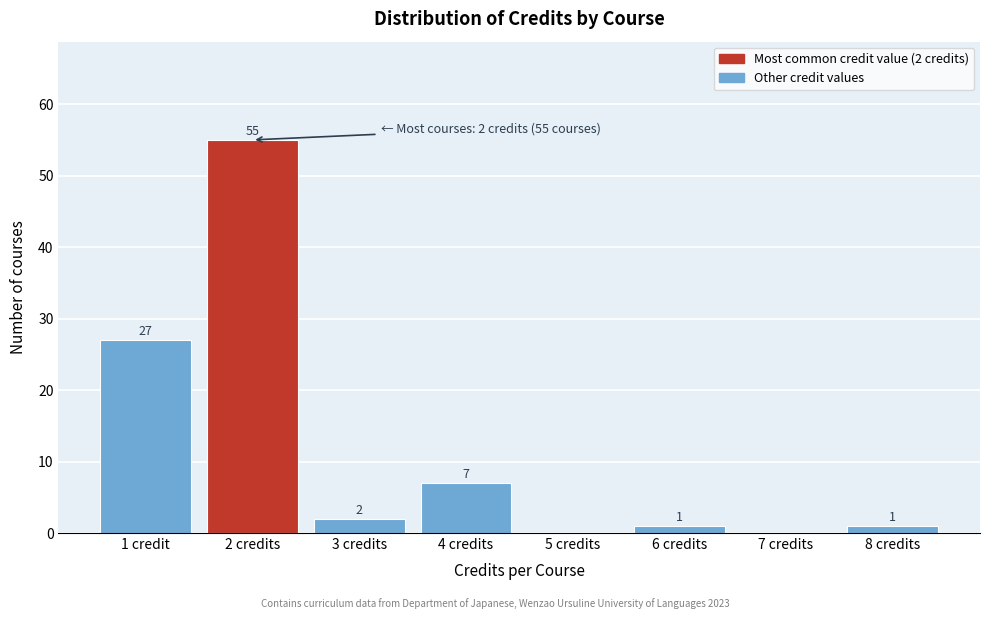

Reading right to left, list all the values displayed in this chart.

8 credits=1	7 credits=0	6 credits=1	5 credits=0	4 credits=7	3 credits=2	2 credits=55	1 credit=27